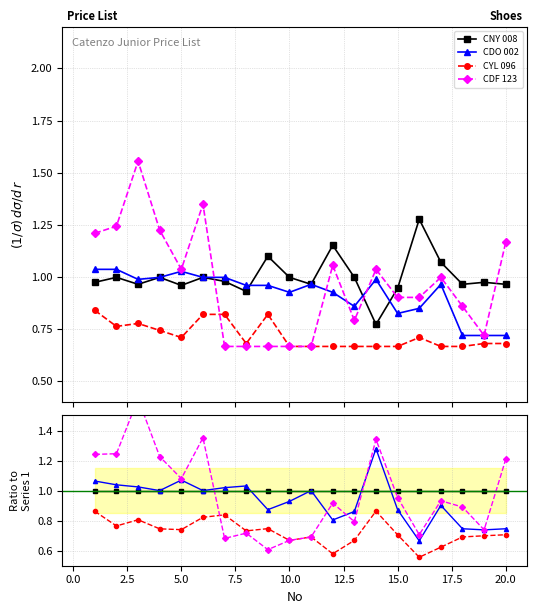

True or false: CYL 096 has more than 2 points higher than both neighbors.

True